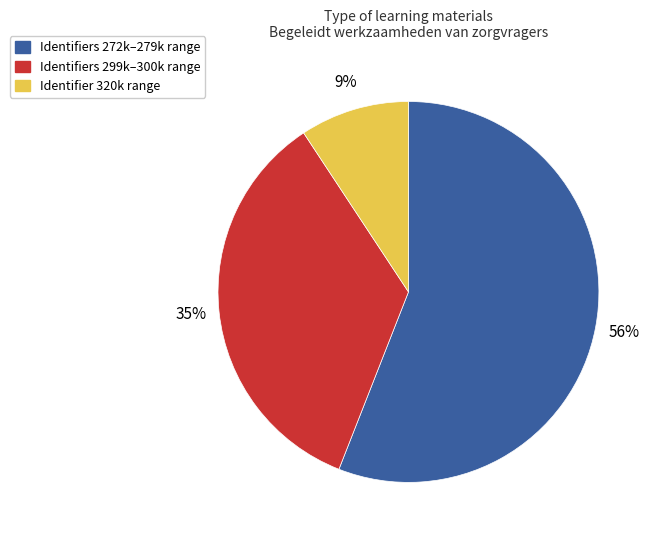

To the nearest percent, what is the average slice percentage?

33%